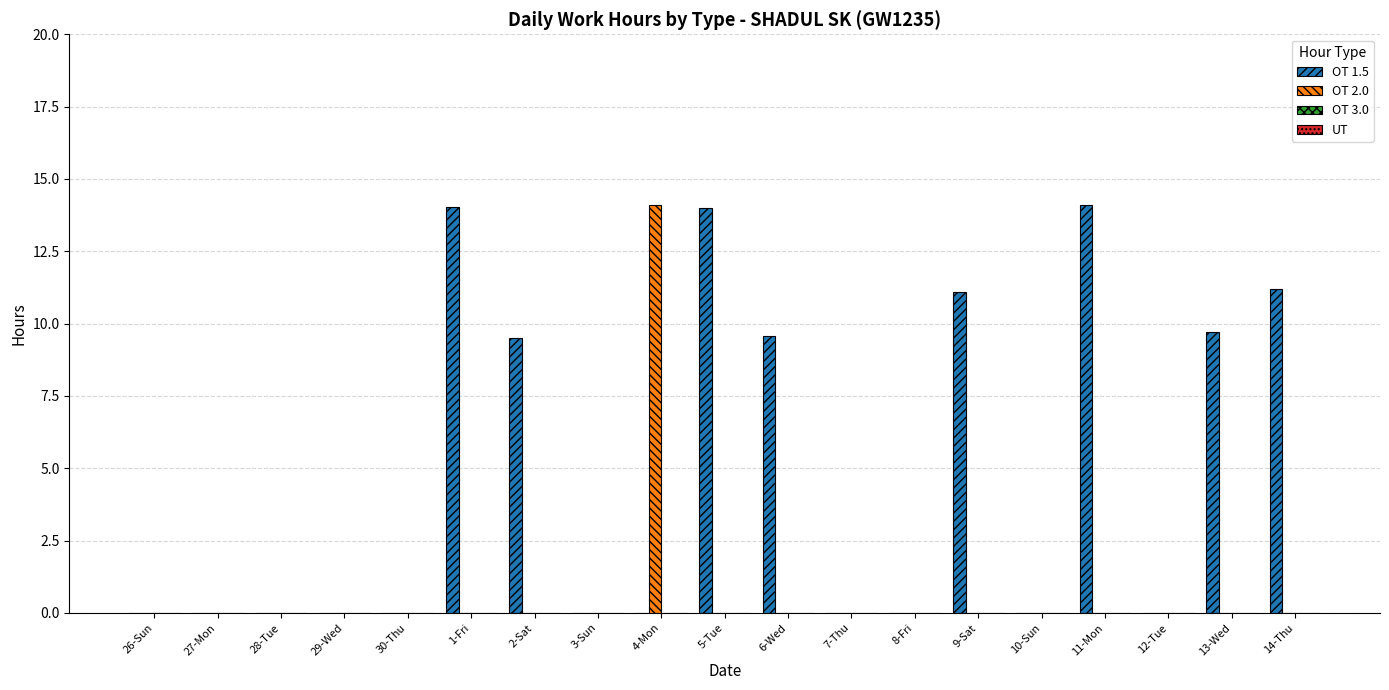

Does the chart contain stacked bars?

No